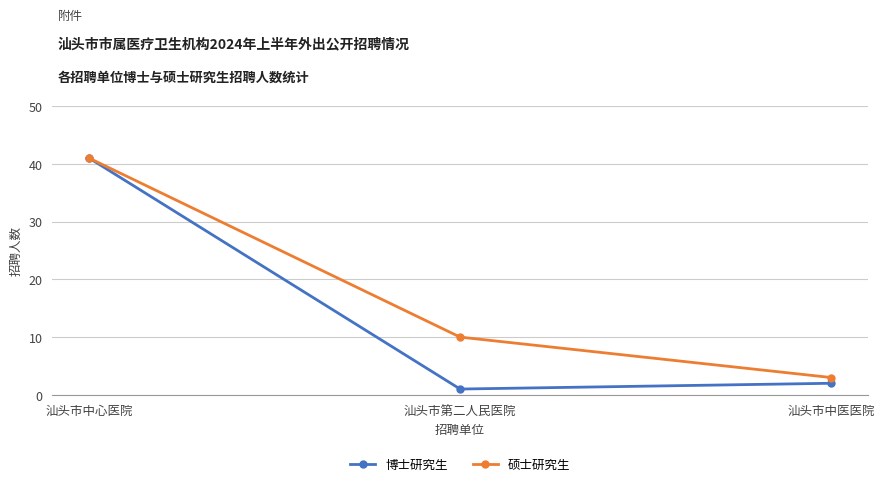

Reading right to left, what are all the values shown in this chart?

博士研究生: 汕头市中医医院=2	汕头市第二人民医院=1	汕头市中心医院=41
硕士研究生: 汕头市中医医院=3	汕头市第二人民医院=10	汕头市中心医院=41